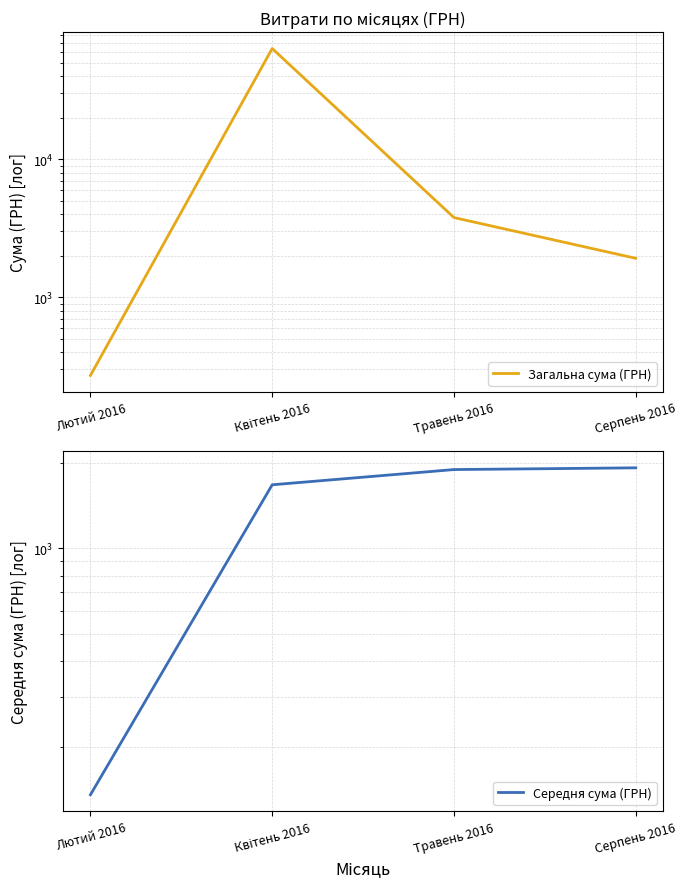

What is the label of the 3rd point from the left?

Травень 2016